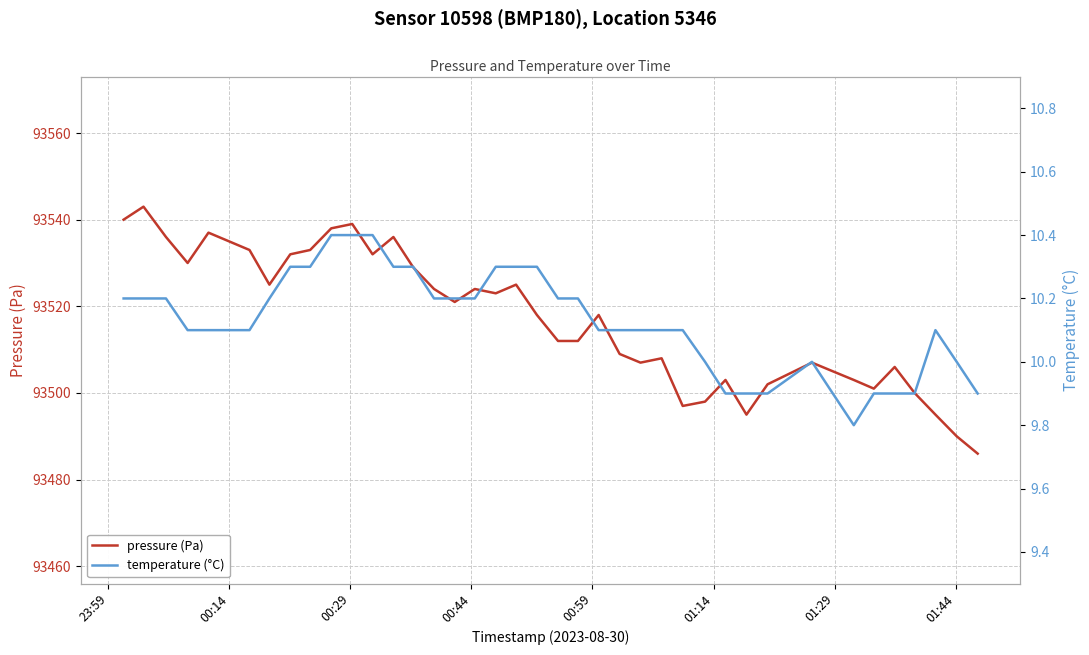

What is the sum of all temperature (°C) values?

405.0